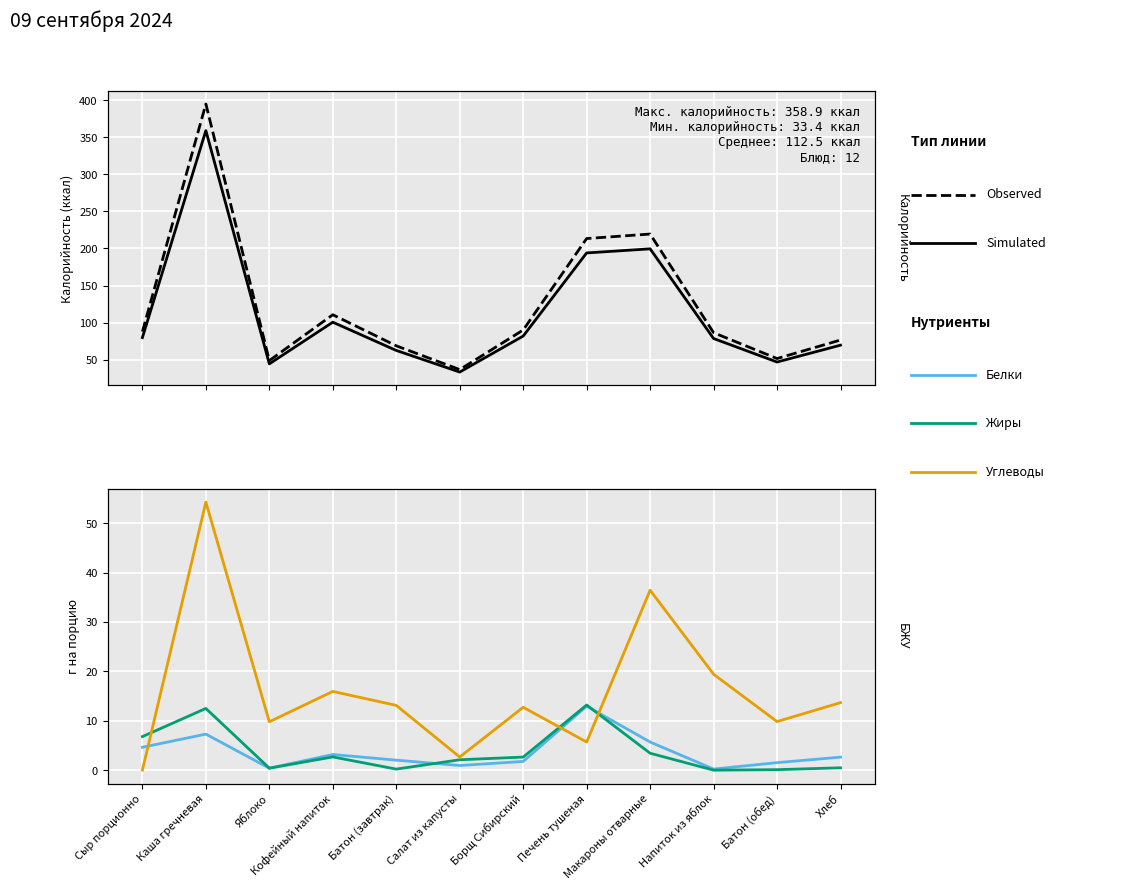

True or false: Observed and Simulated intersect in this chart.

False